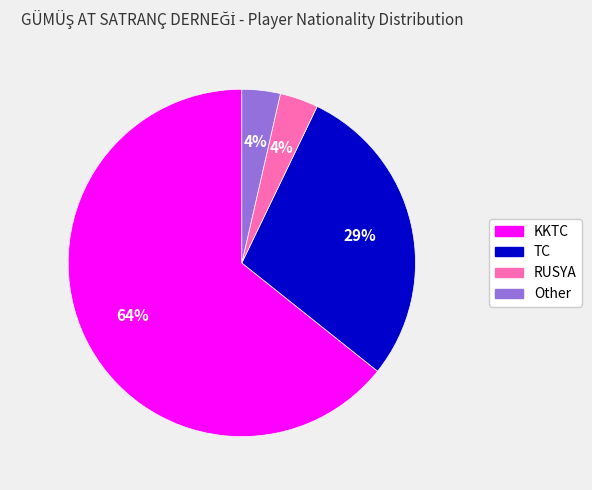

To the nearest percent, what is the difference between the TC and Other slice percentages?

25%